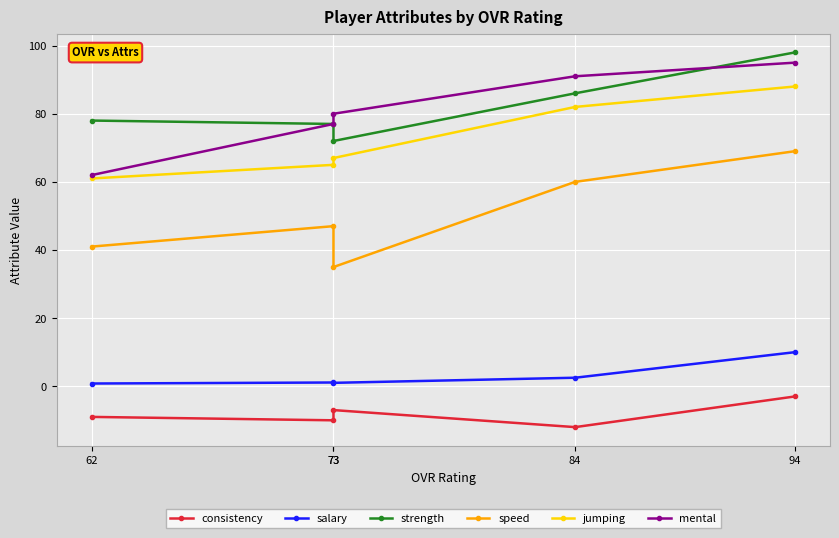

True or false: speed and consistency cross at least once.

False